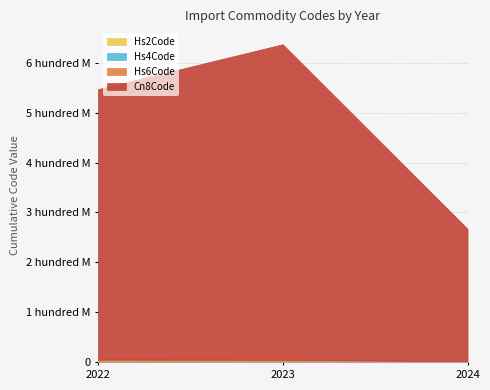

Read the Hs4Code value at 2022.

9022